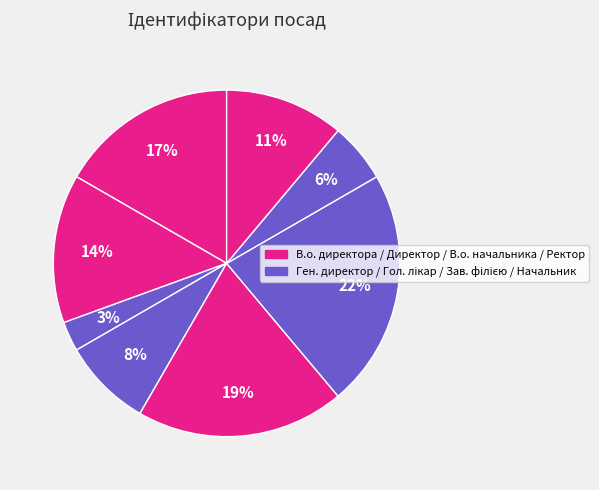

How many slices are in this pie chart?

8